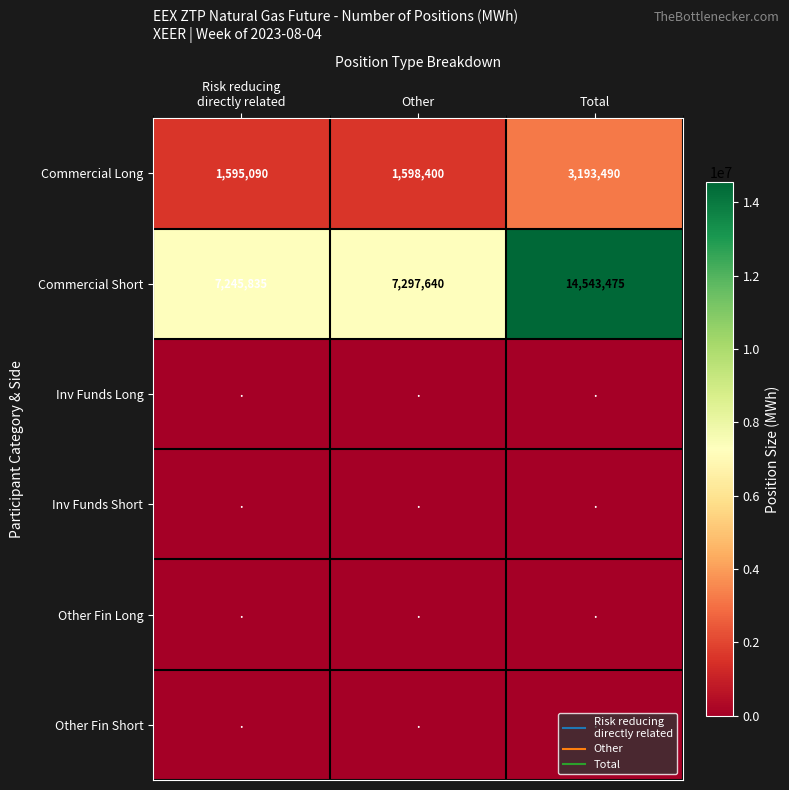

List the labels in order of Commercial Long value, largest first.

Total, Other, Risk reducing directly related